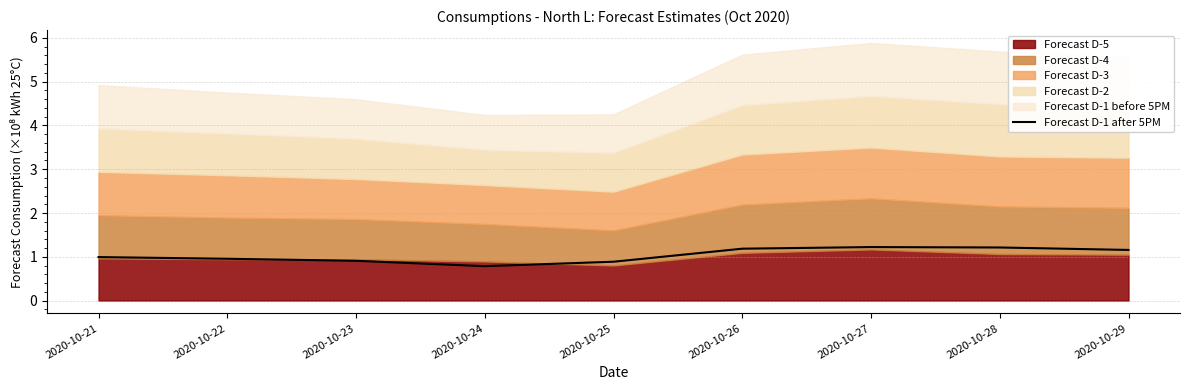

Which label corresponds to the smallest value in the chart?

2020-10-24